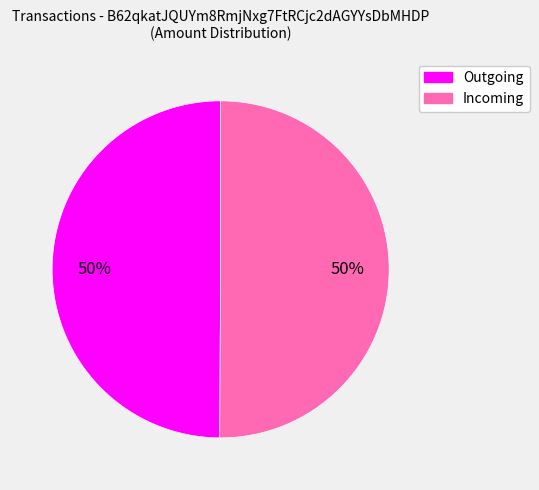

How many segments does this pie chart have?

2